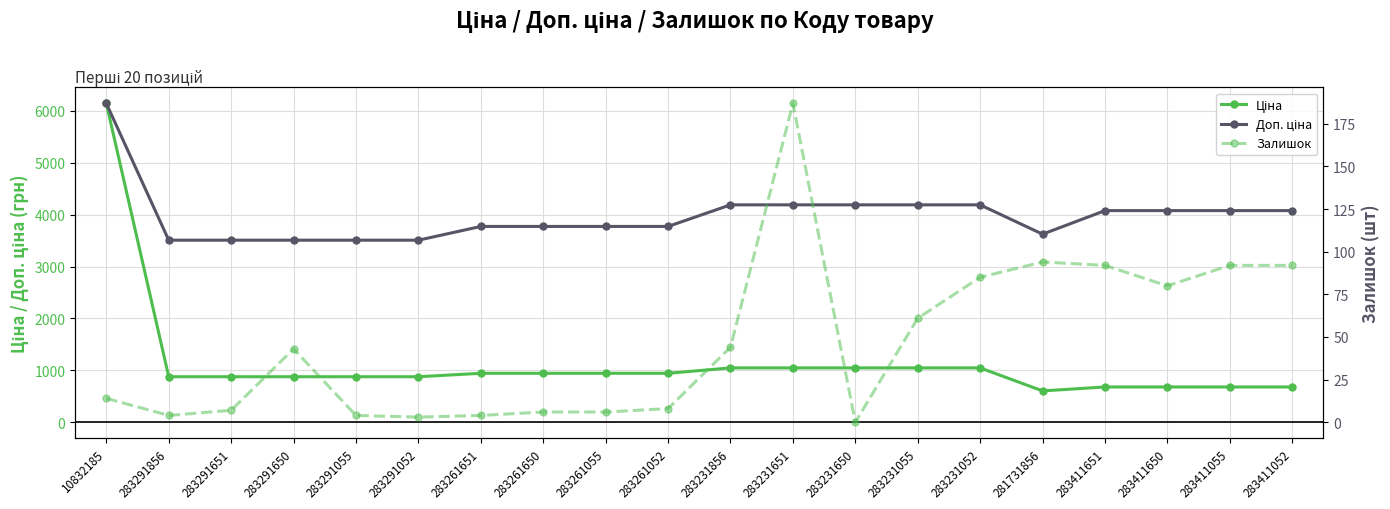

What is the value of the Ціна point at the 17th from the left?

679.6